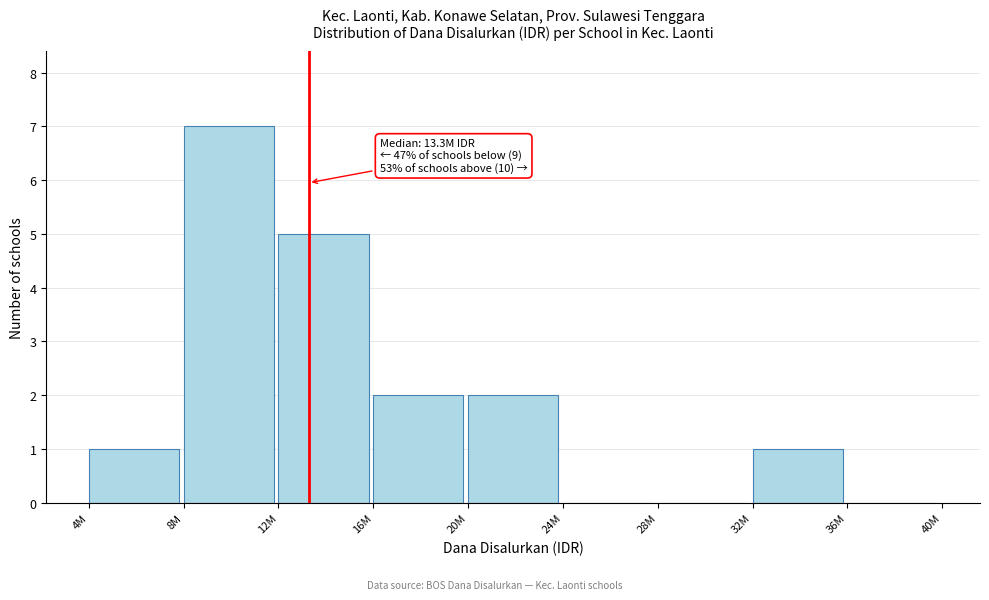

Reading left to right, extract all data points from this chart.

4M=1	8M=7	12M=5	16M=2	20M=2	24M=0	28M=0	32M=1	36M=0